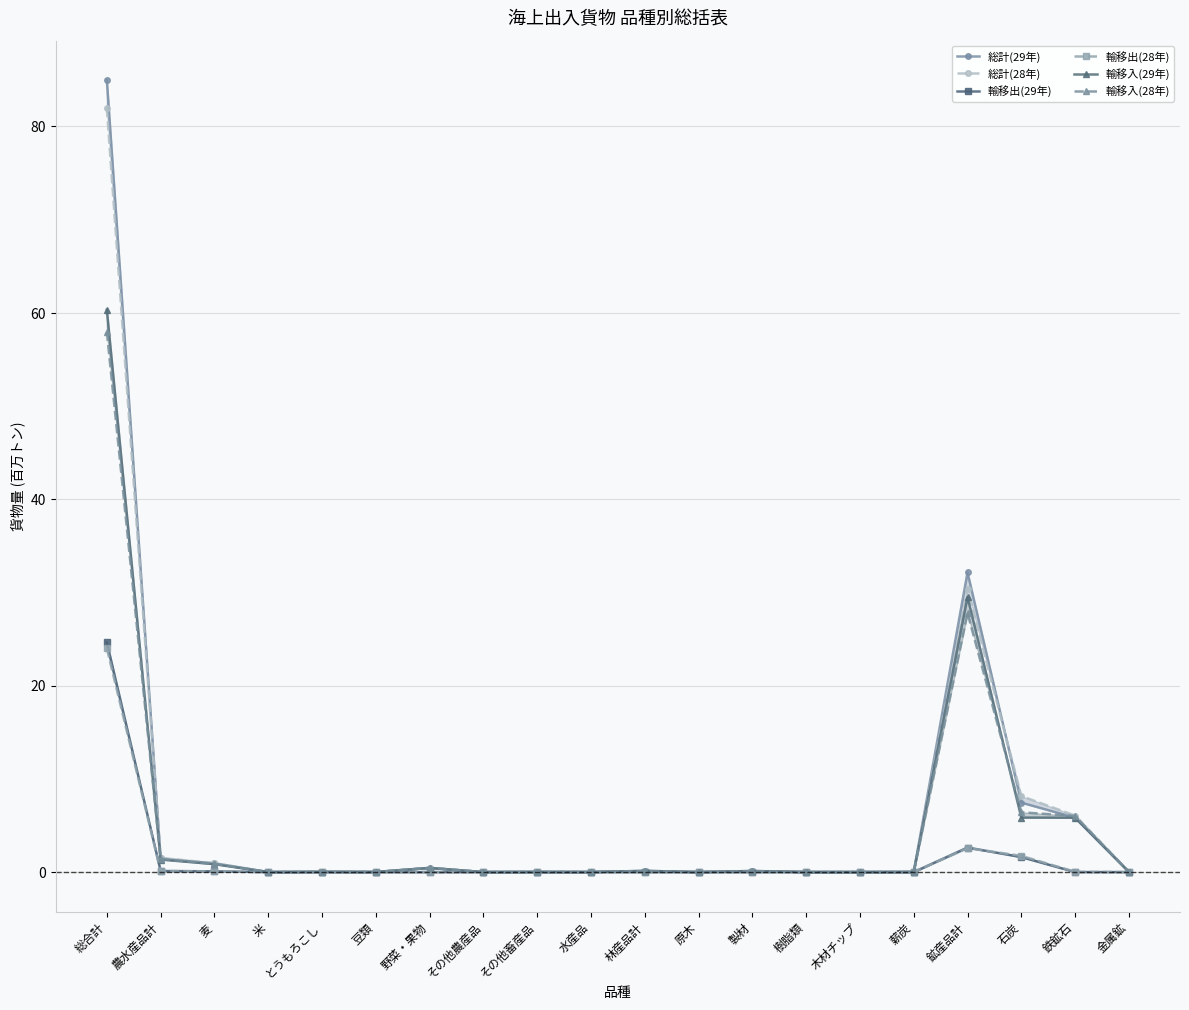

Where is 輸移入(28年) nearest to the value 28?

鉱産品計